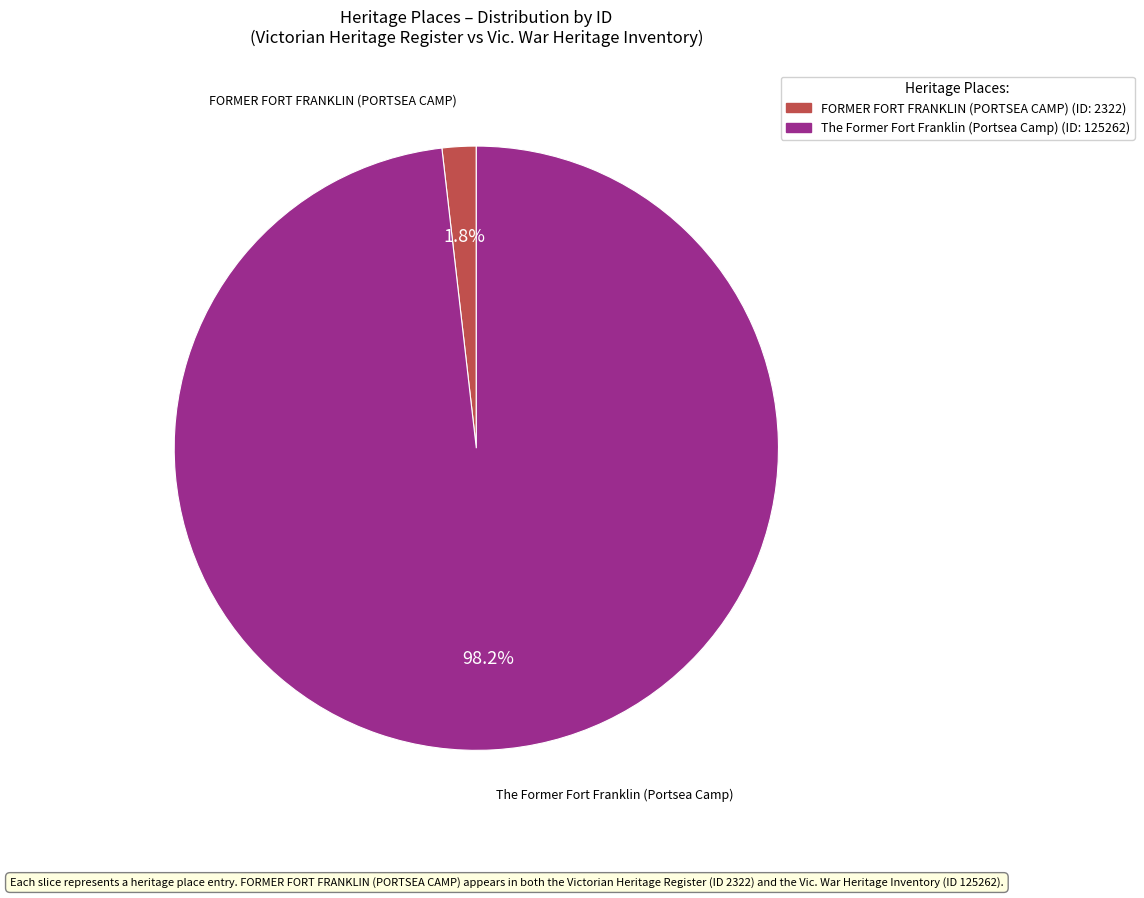

Which category has the smallest portion of the pie?

FORMER FORT FRANKLIN (PORTSEA CAMP)